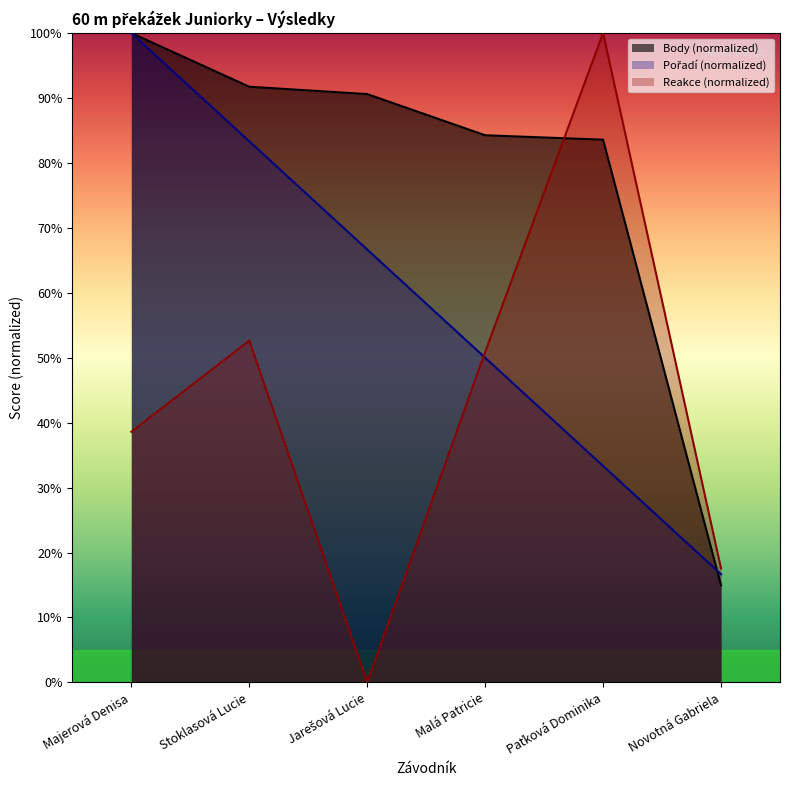

How many categories are shown in the chart?

6